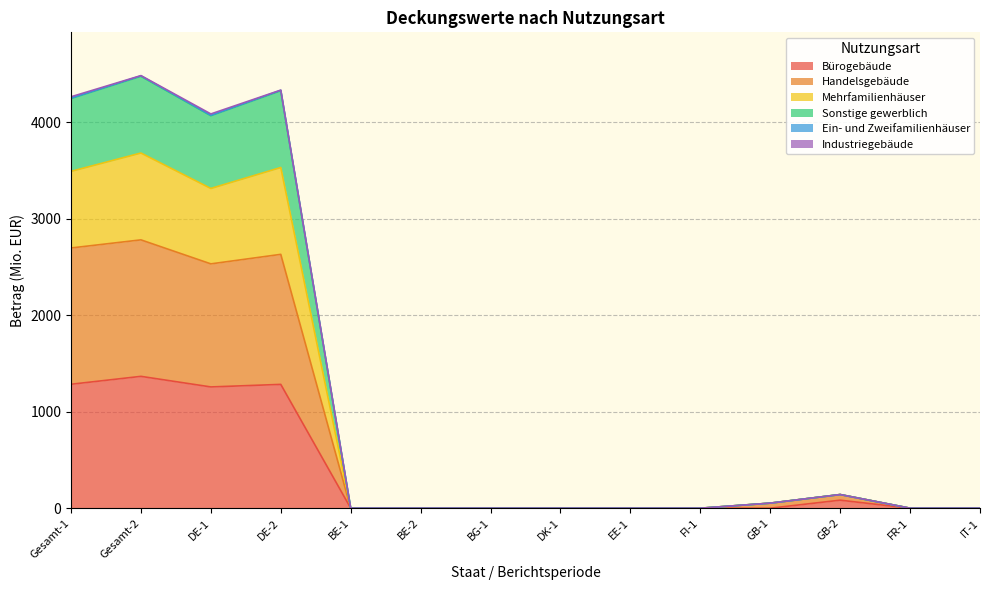

Does the chart display data point markers on the line(s)?

No